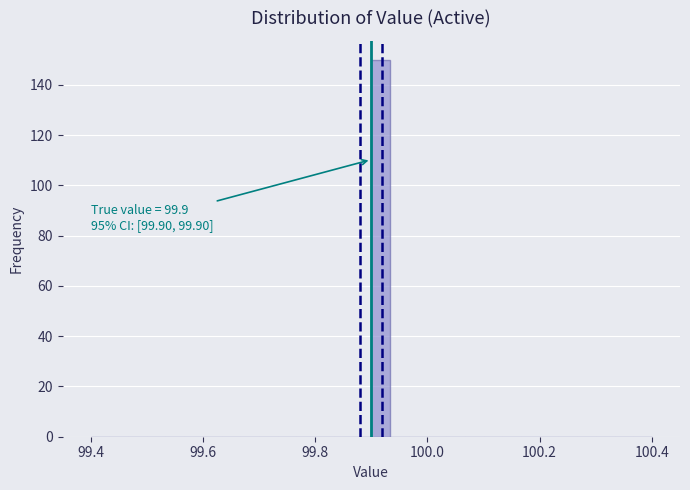

Read against the x-axis, roughly where is the centre of the tallest bar?

99.92